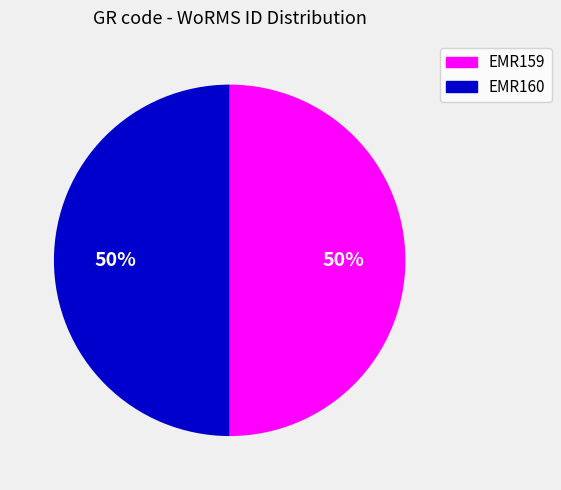

To the nearest percent, what is the average slice percentage?

50%